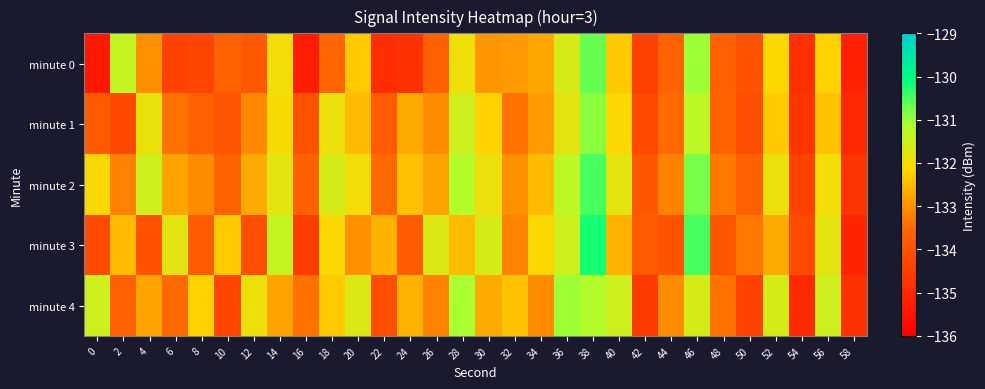

Which series has the widest spread of values?

minute 3